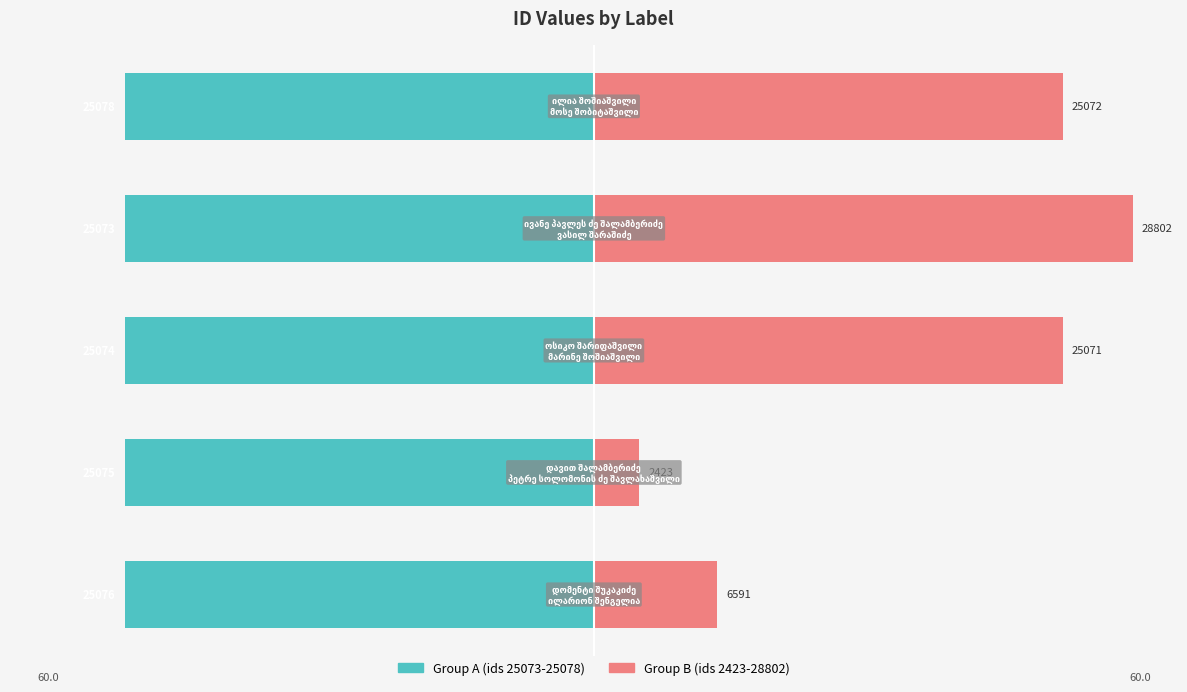

Which series has the largest range (max minus min)?

Group B (right)